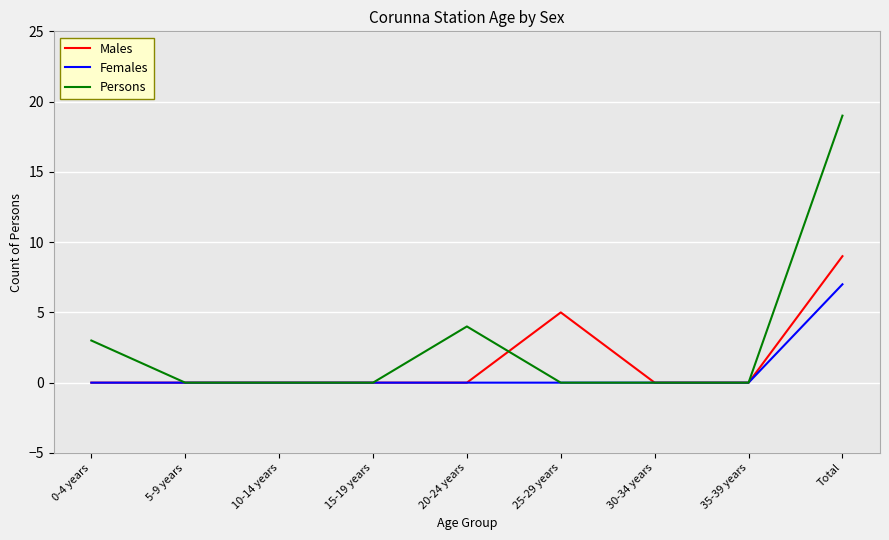

What position from the left is 15-19 years?

4